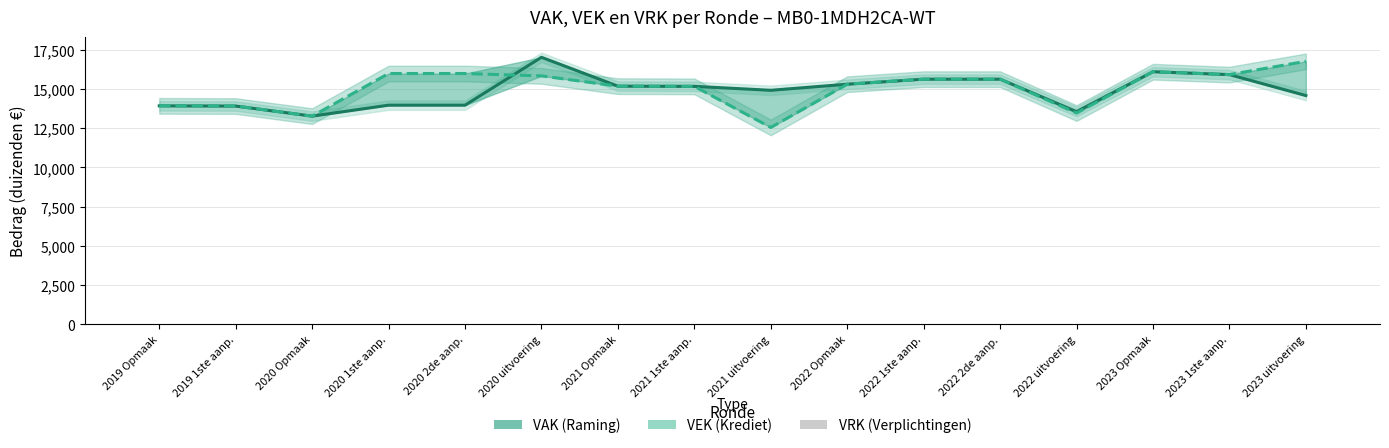

Read the VEK (Krediet) value at 2022 1ste aanp., to the nearest 100.

15600